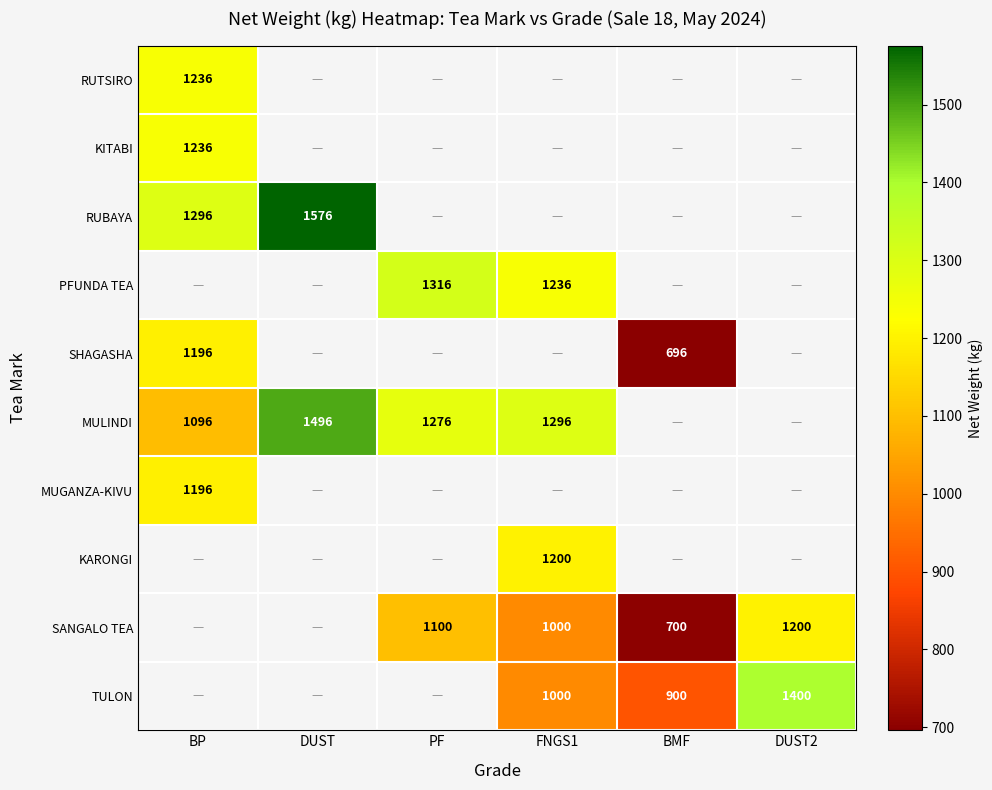

What is the sum of the SANGALO TEA values at FNGS1 and BMF?

1700